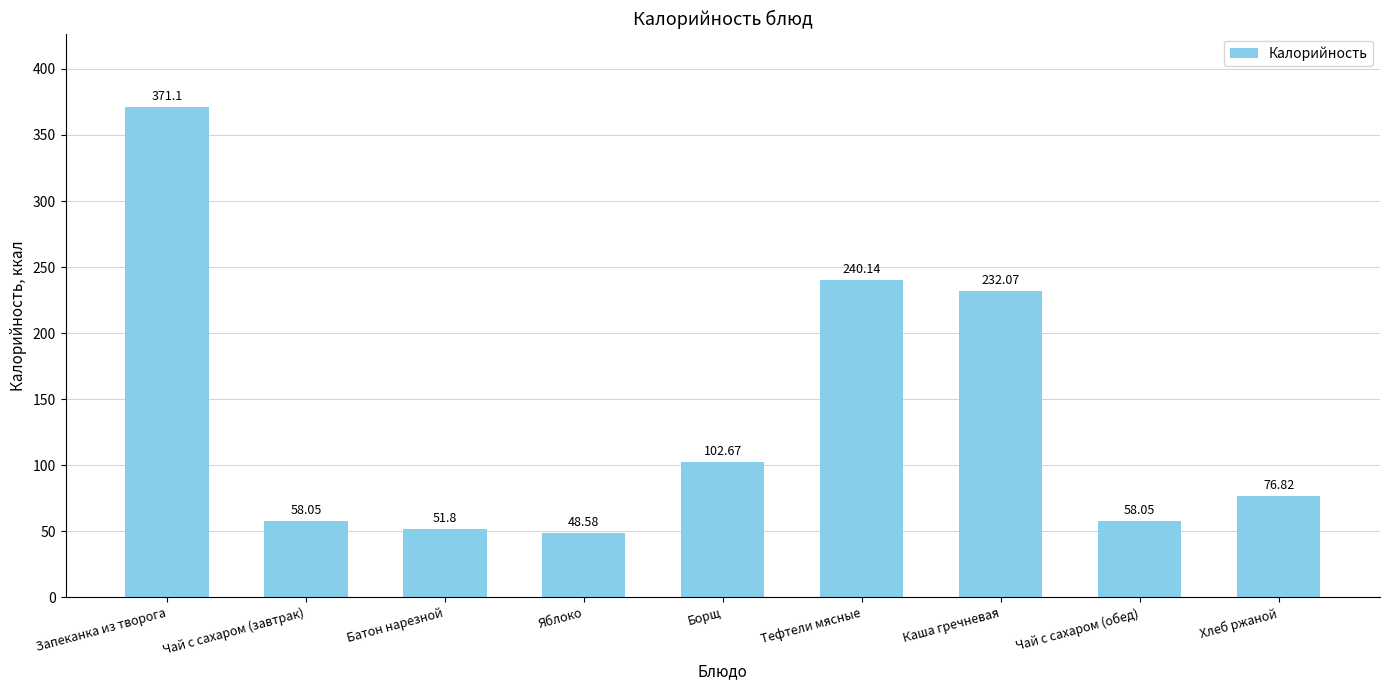

What is the label of the 8th bar from the left?

Чай с сахаром (обед)